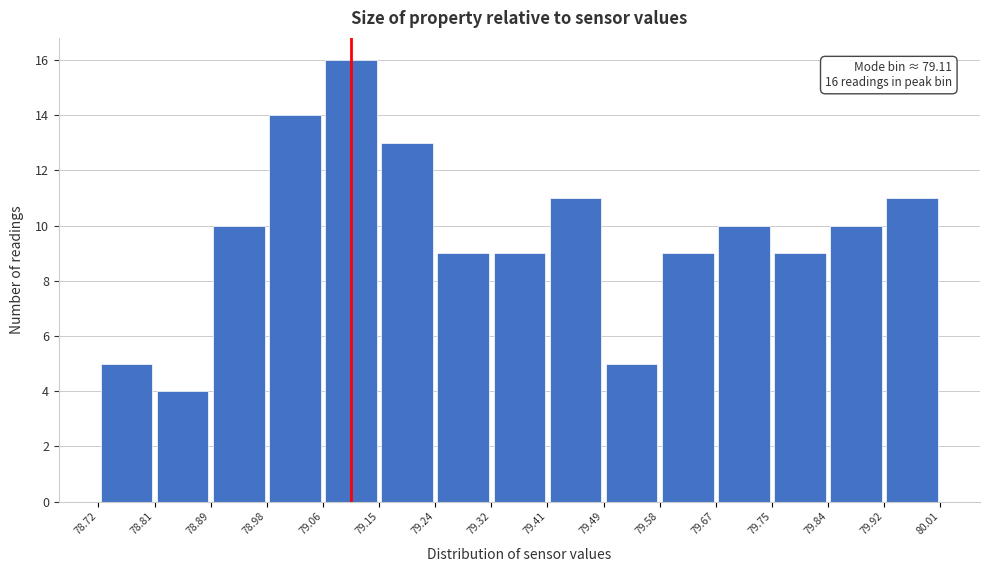

Over which range of the x-axis is the bar tallest?

79.06 to 79.15